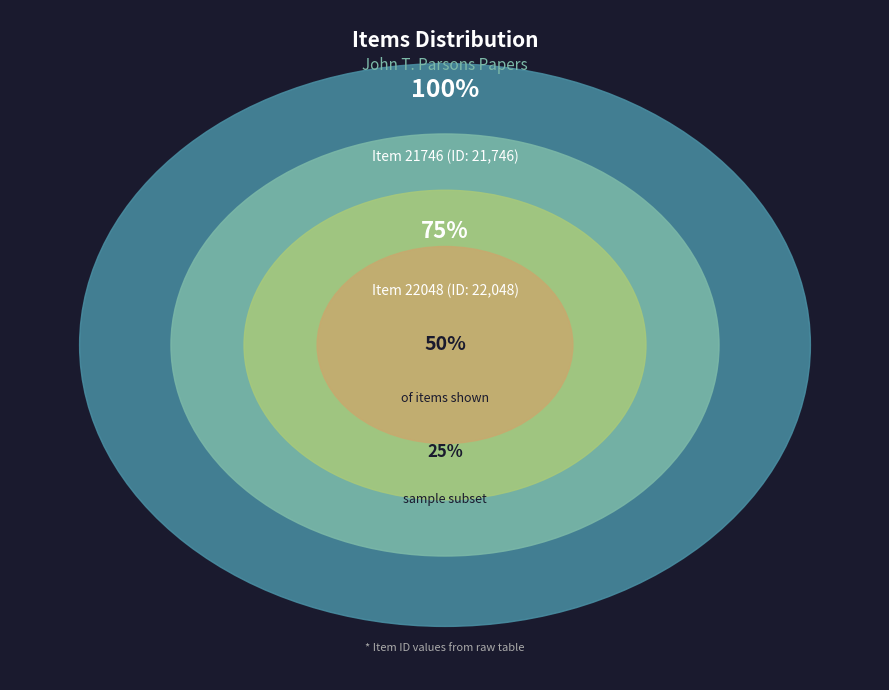

To the nearest percent, what is the combined percentage of Item 22048 and Item 21746?

100%